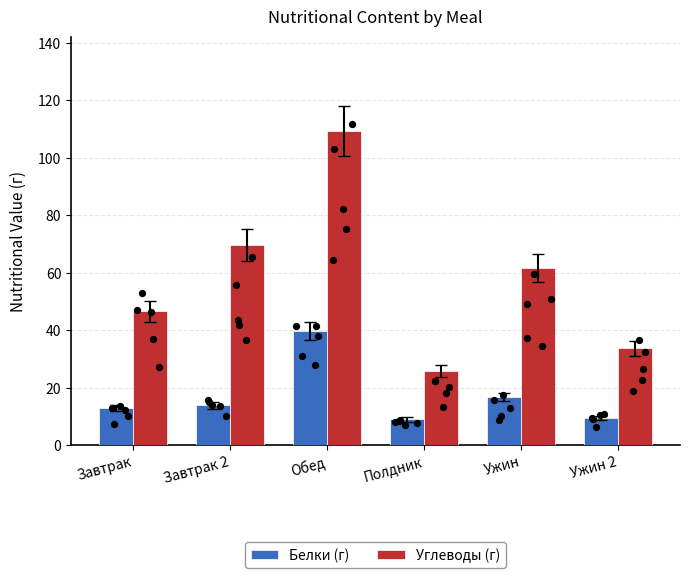

What is the total value across all series at Ужин?

78.5